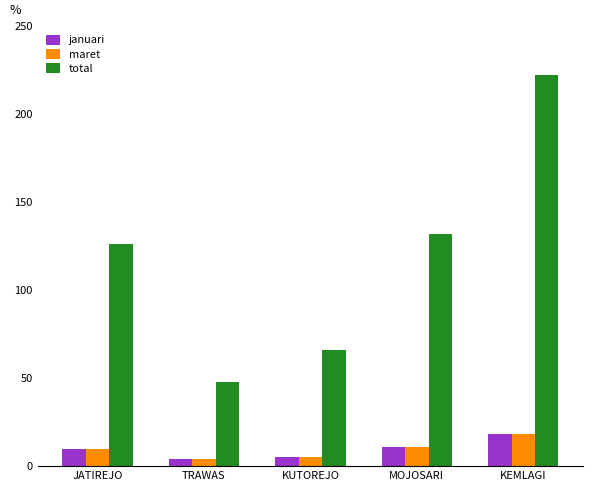

How many bars are there in total?

15